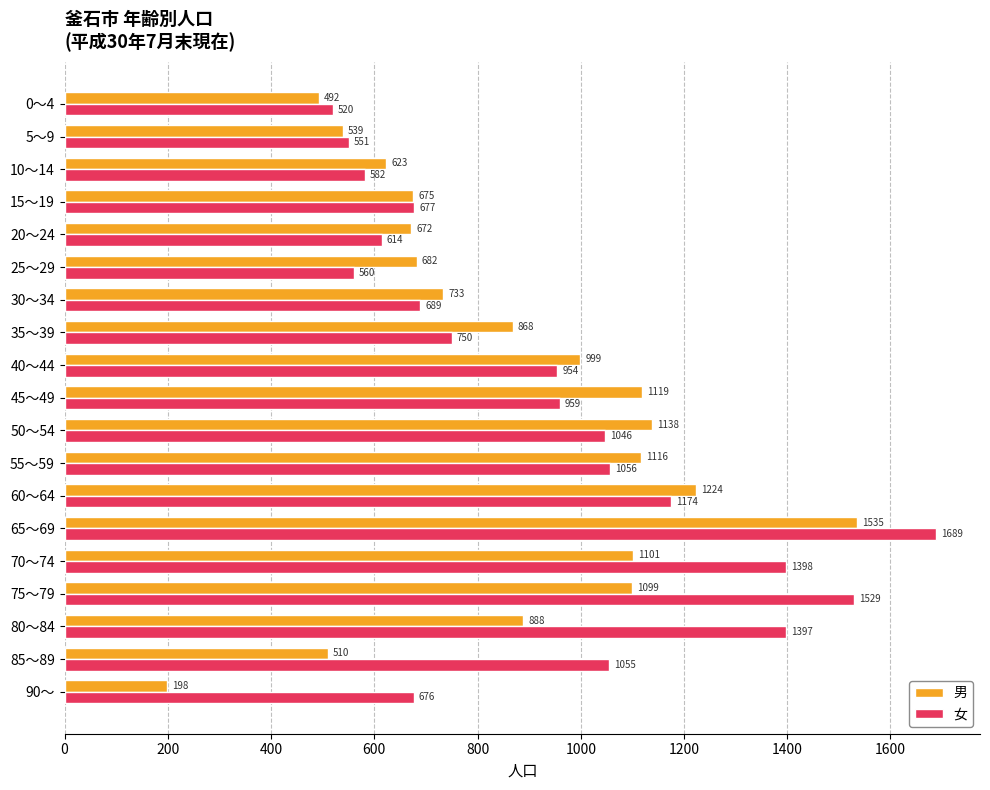

What is the maximum value for 男?

1535